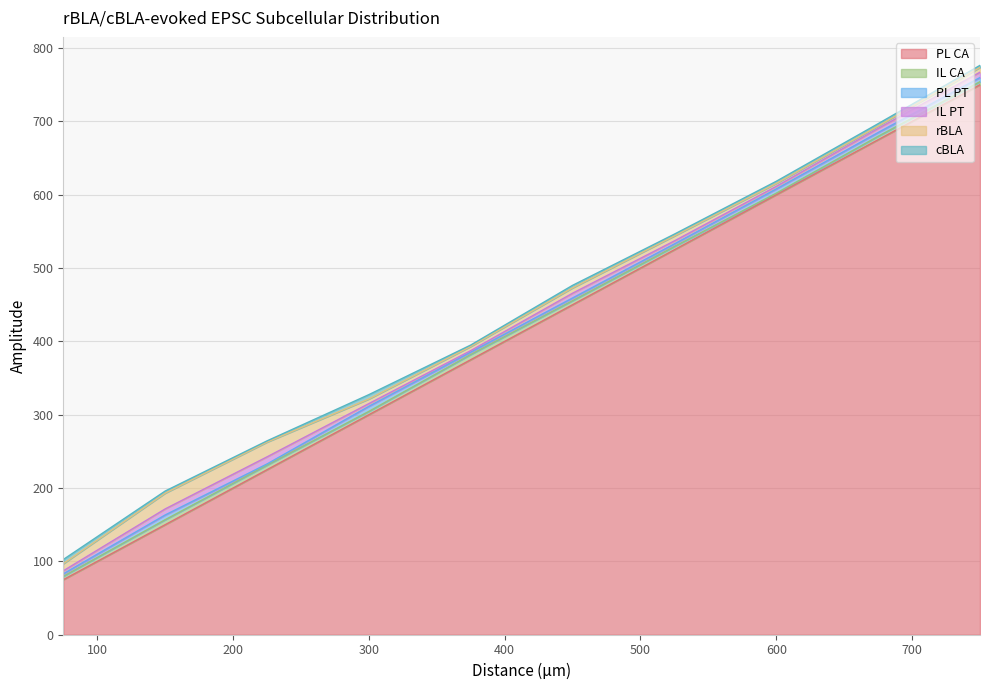

Which has a higher value, 675 or 450?

675